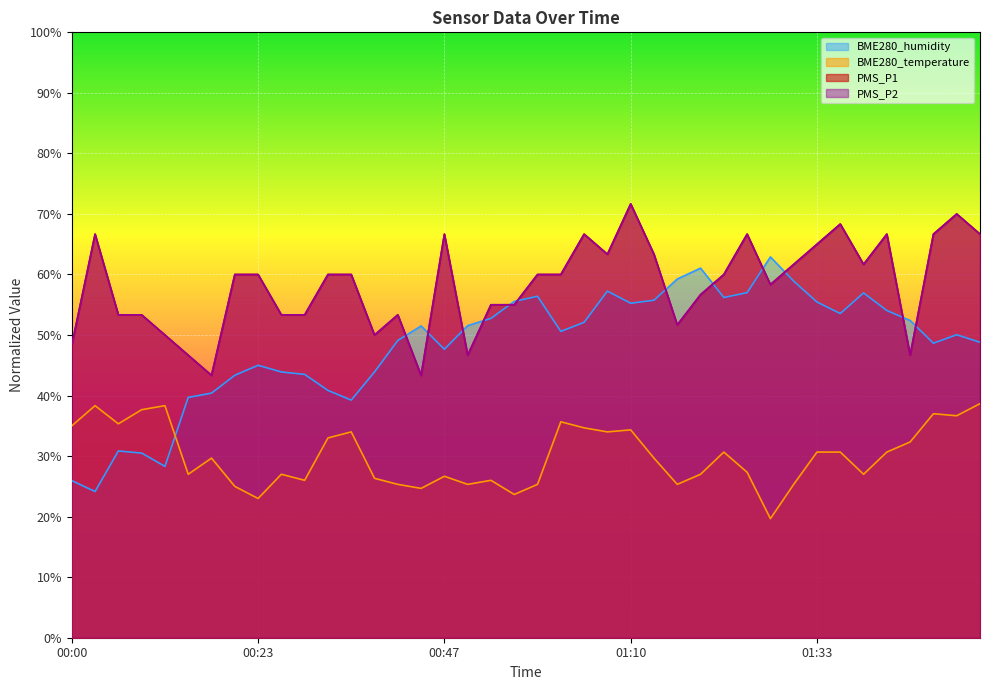

What is the difference between the highest and lowest values at 00:18?

0.1